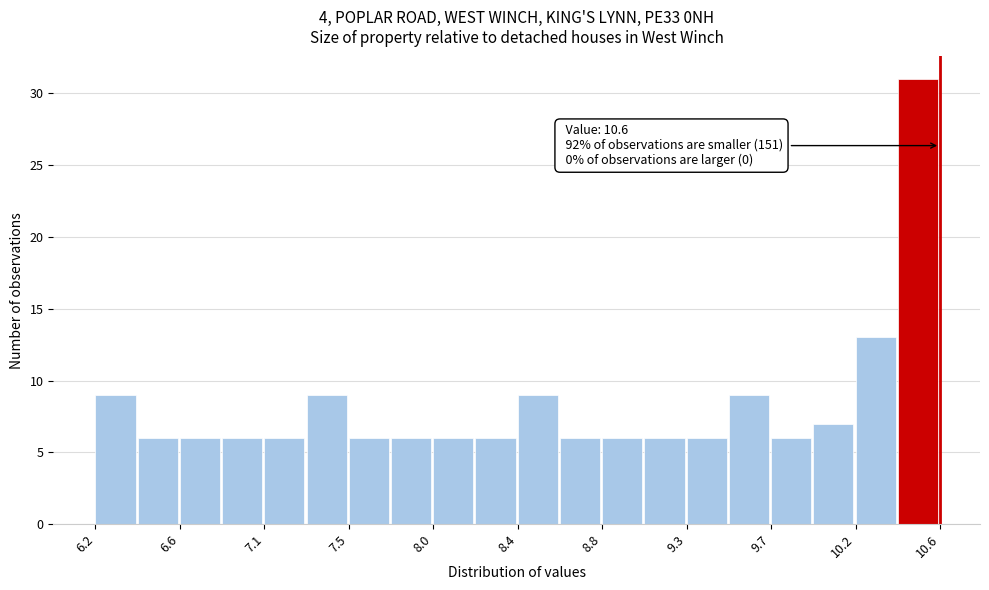

Over which range of the x-axis is the bar tallest?

10.38 to 10.60